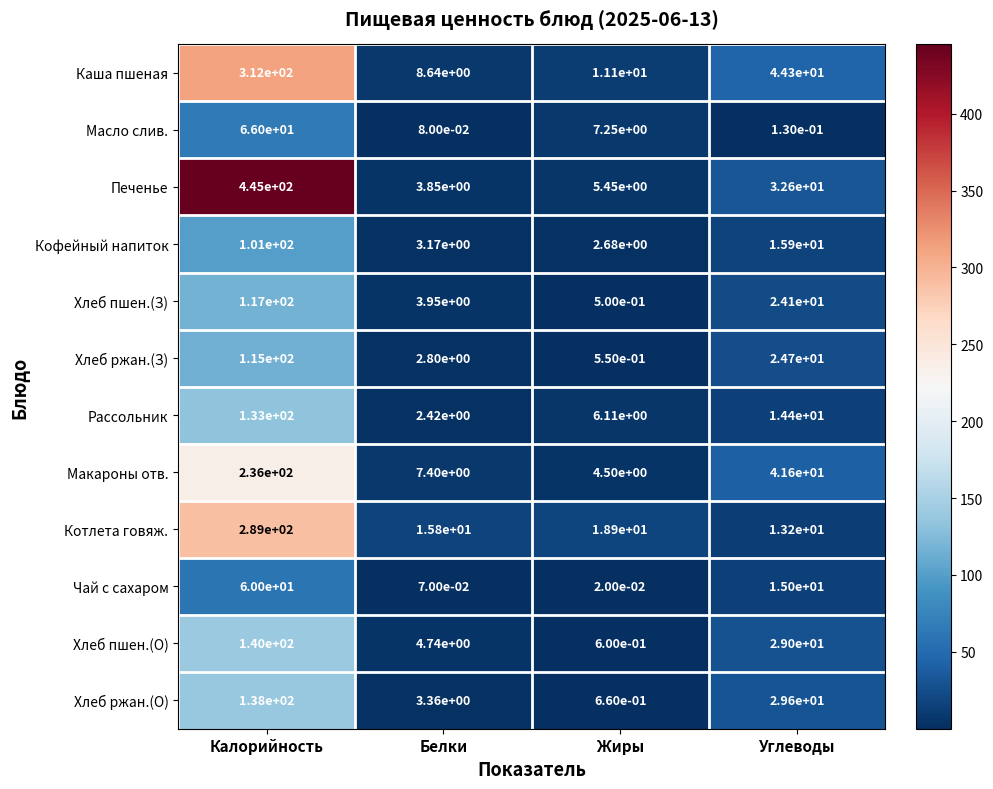

At which label is Каша пшеная closest to 160?

Углеводы